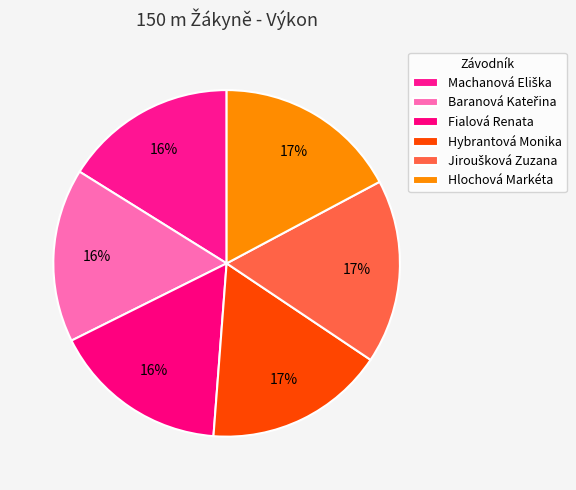

Do Baranová Kateřina and Hybrantová Monika together represent more than half of the pie?

No